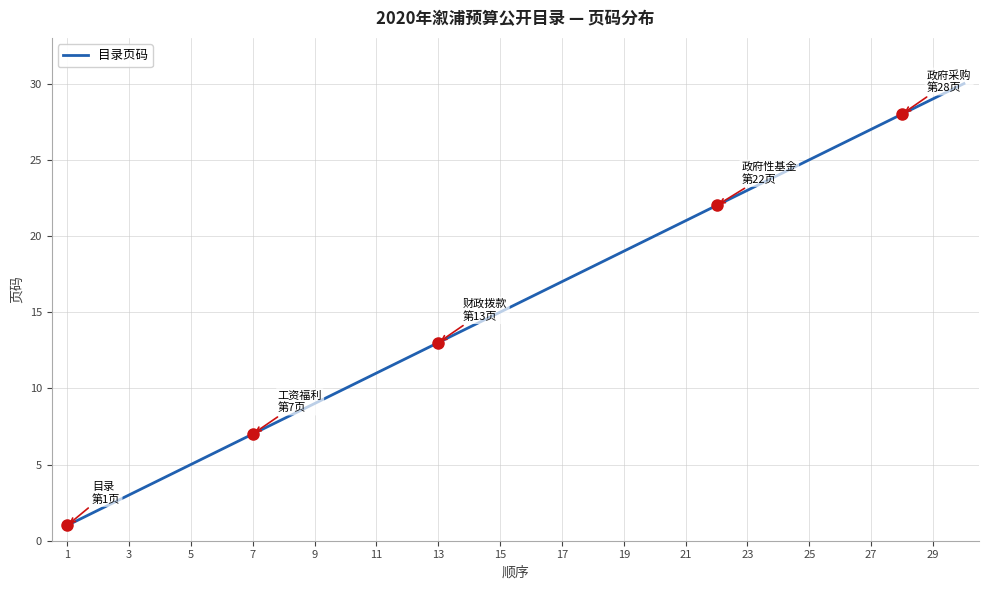

What is the maximum value shown in the chart?

30